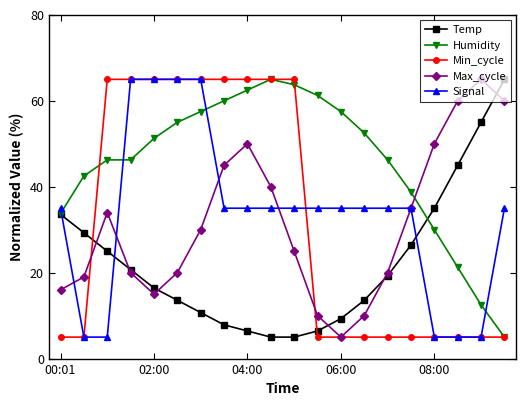

What is the value of the Min_cycle point at the 6th from the left?

65.0